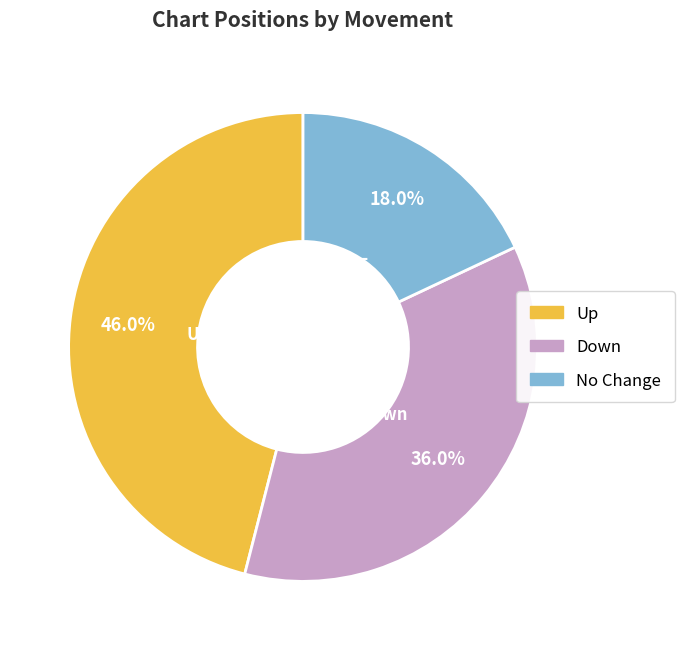

Is there any slice that represents more than half of the pie?

No